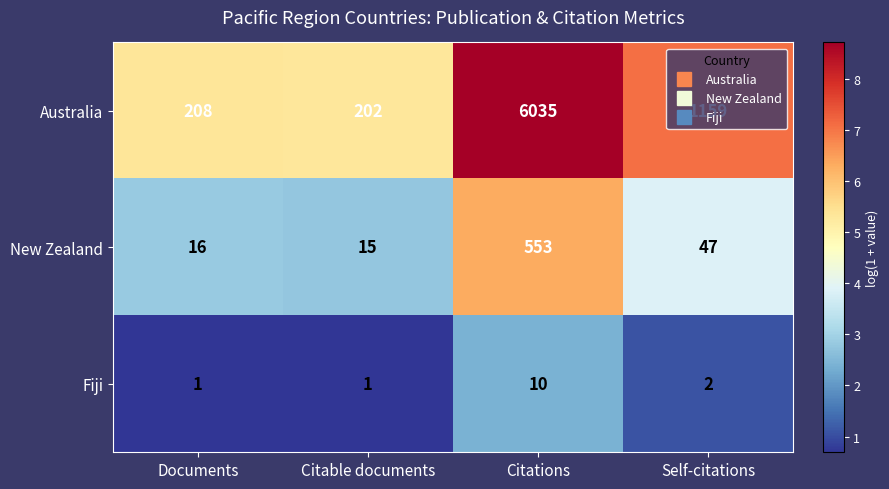

Read the Australia value at Documents.

208